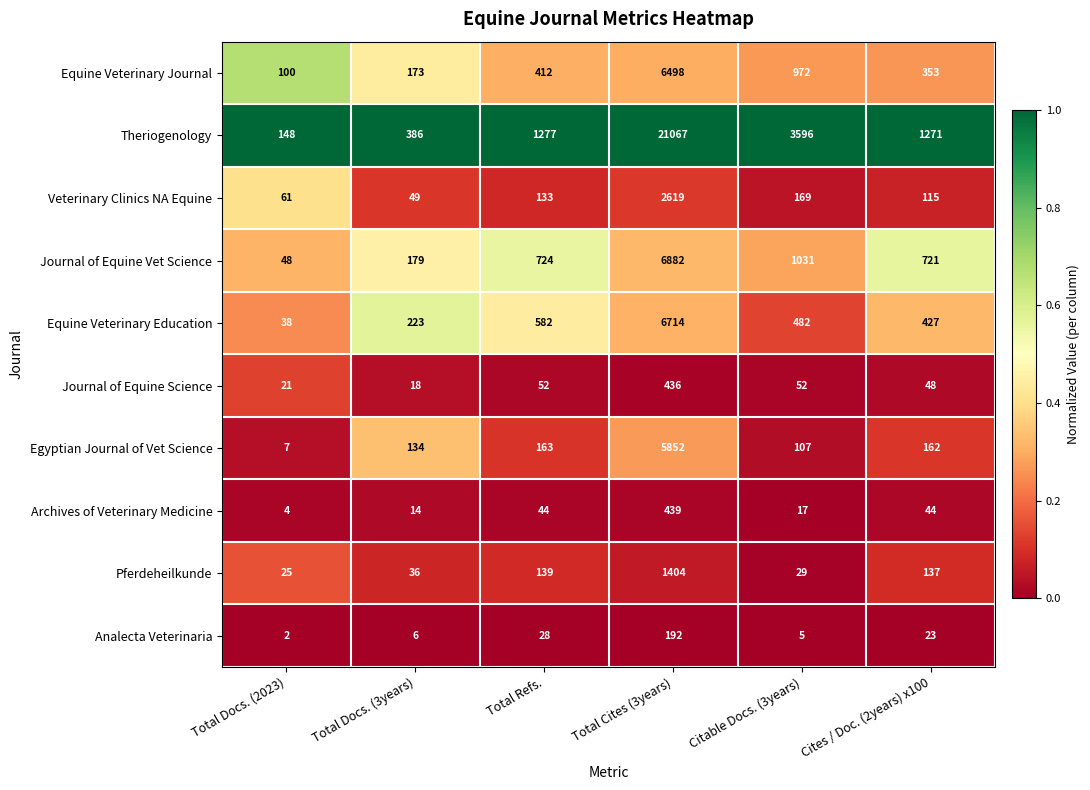

Which label corresponds to the smallest value in the chart?

Total Docs. (2023)